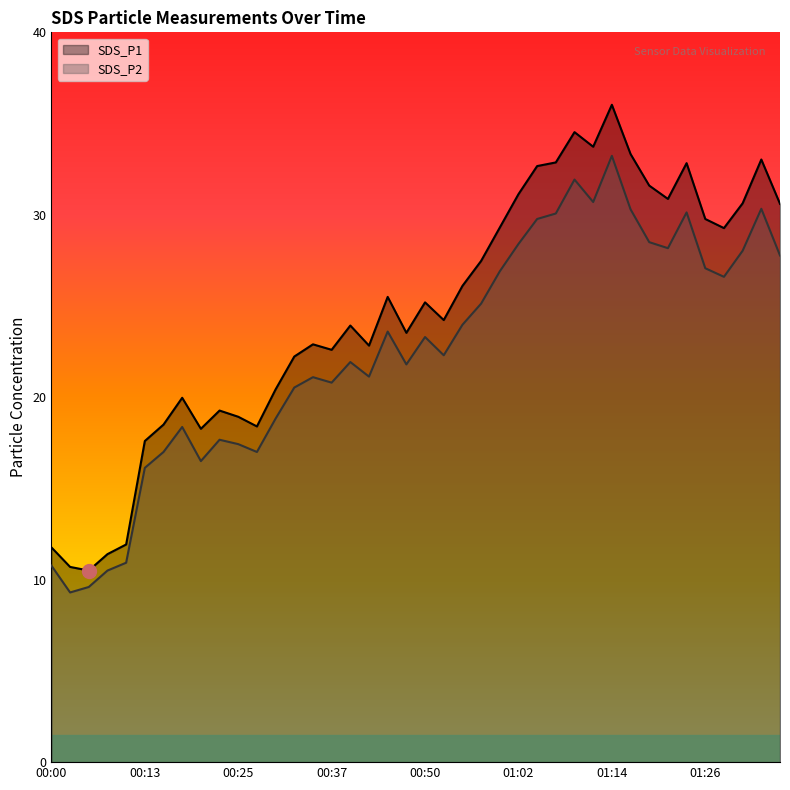

Reading left to right, transcribe all the data shown in this chart.

SDS_P1: 11.8	10.7	10.5	11.4	11.9	17.6	18.5	20.0	18.3	19.3	18.9	18.4	20.4	22.2	22.9	22.6	23.9	22.8	25.5	23.5	25.2	24.2	26.1	27.5	29.3	31.1	32.7	32.9	34.5	33.7	36.0	33.3	31.6	30.9	32.8	29.8	29.3	30.6	33.0	30.6
SDS_P2: 10.8	9.3	9.6	10.5	10.9	16.1	17.0	18.4	16.5	17.7	17.4	17.0	18.8	20.5	21.1	20.8	21.9	21.1	23.6	21.8	23.3	22.3	24.0	25.1	26.9	28.4	29.8	30.1	31.9	30.7	33.2	30.3	28.5	28.2	30.1	27.1	26.6	28.0	30.3	27.8